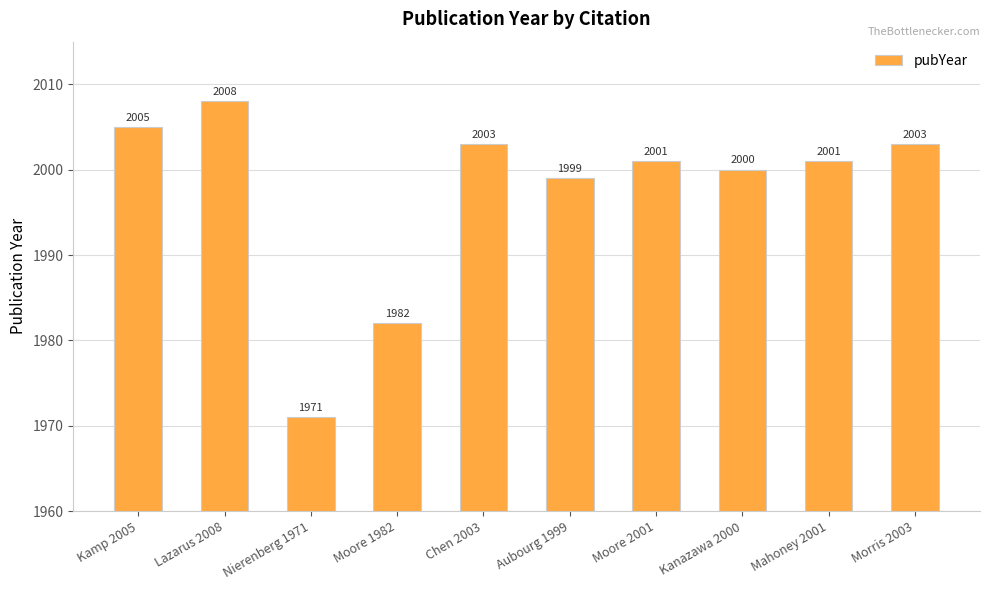

What is the maximum value shown in the chart?

2008